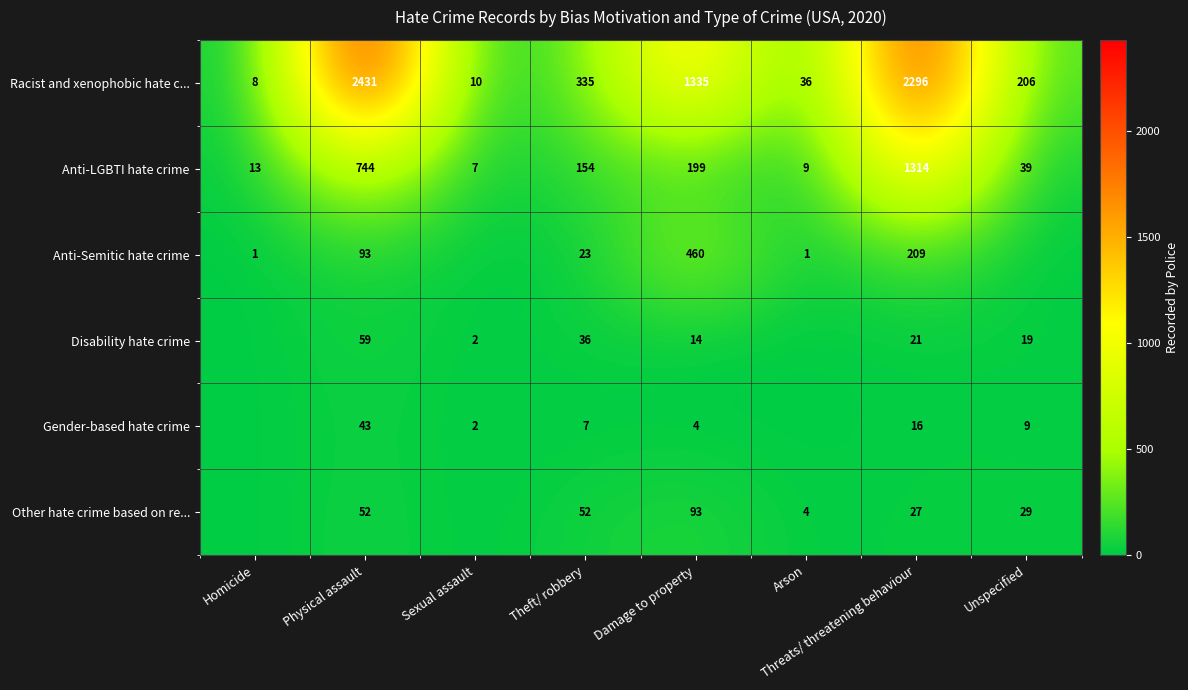

What is the sum of all Anti-LGBTI hate crime values?

2479